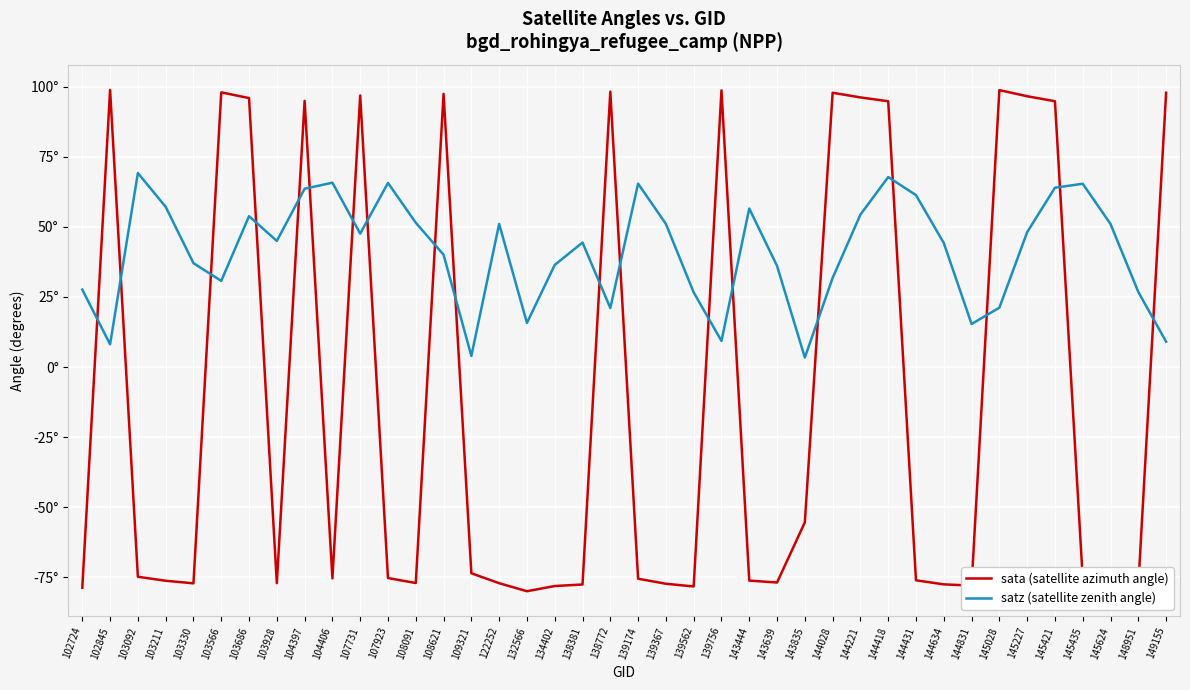

Is this an area chart (filled region under the line)?

No